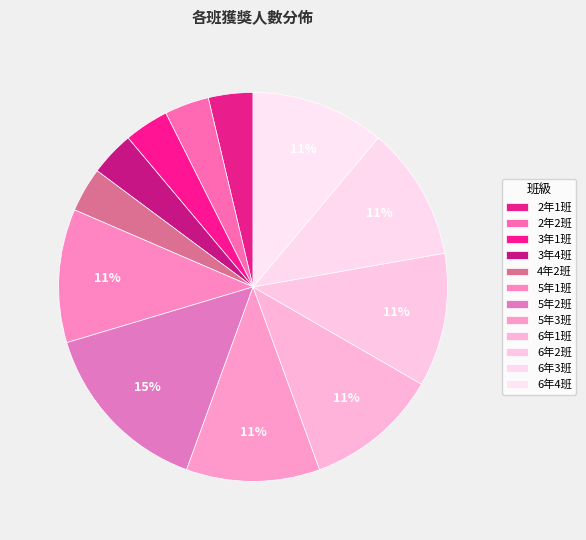

How many segments does this pie chart have?

12